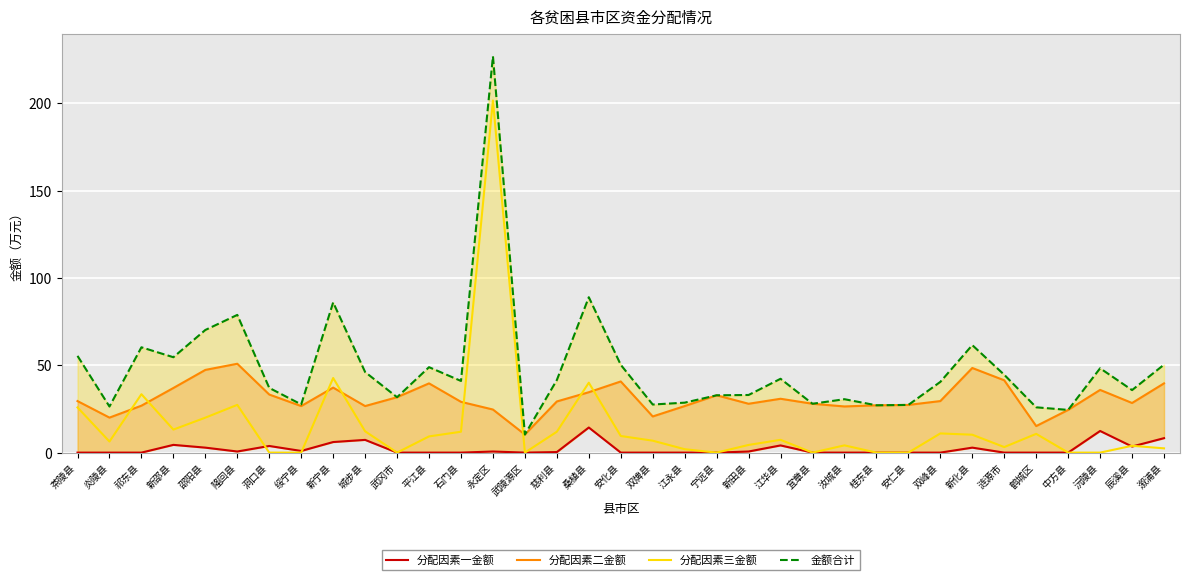

What is the average value of the 分配因素三金额 series?

15.2